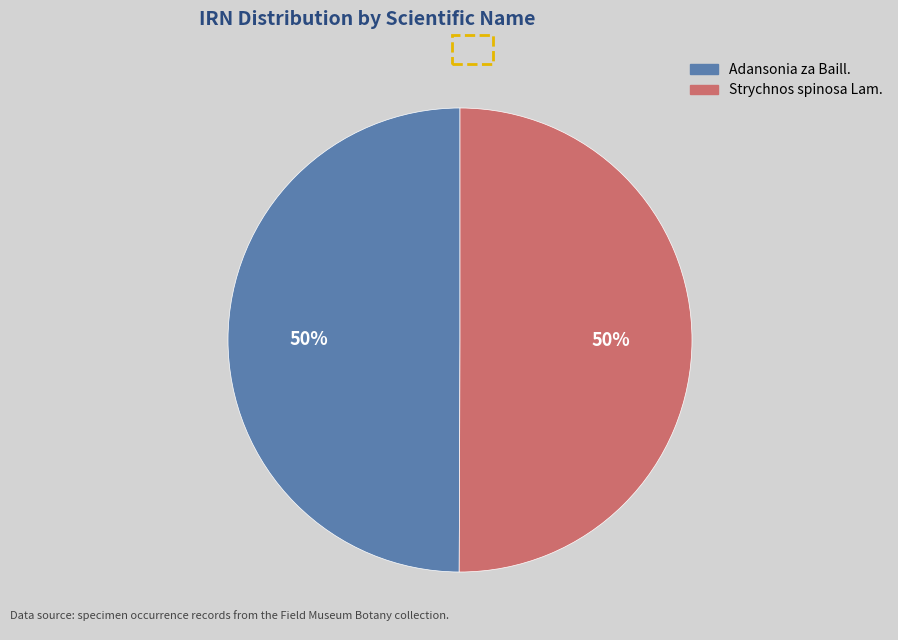

Approximately how many times larger is the value at Strychnos spinosa Lam. compared to Adansonia za Baill.?

1.0